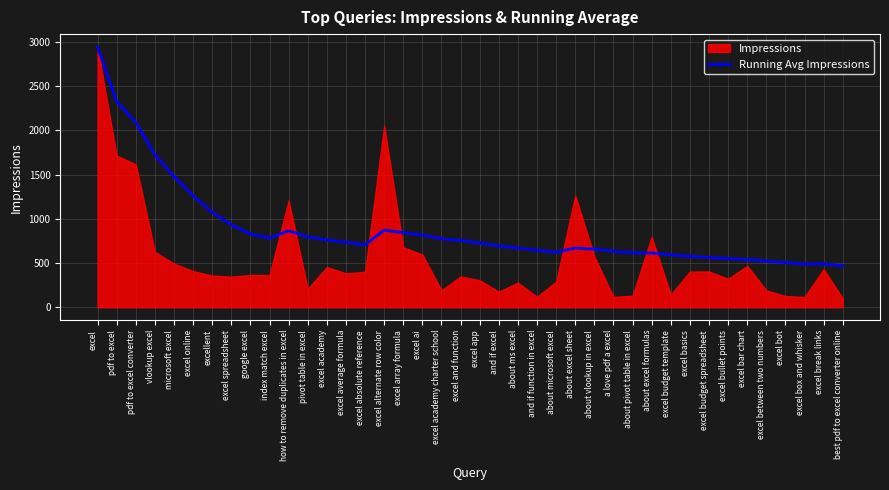

What is the label of the 10th point from the left?

index match excel